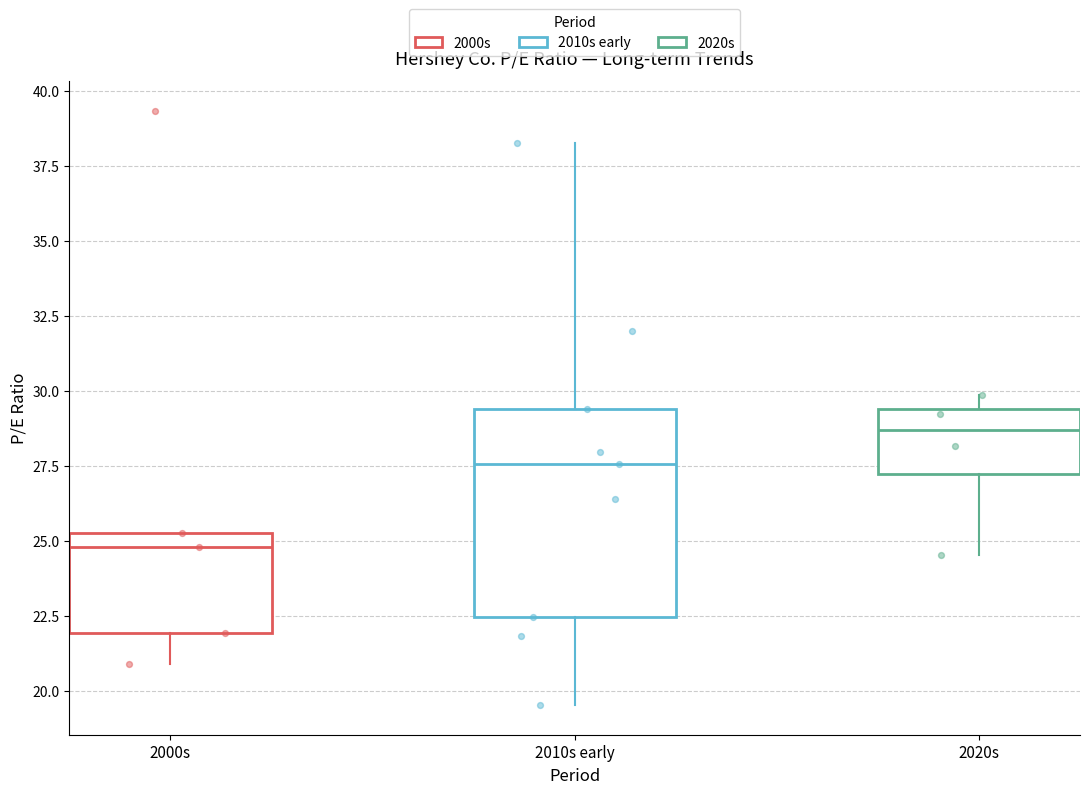

Reading left to right, transcribe this box plot: for each box, give where its median line is, the range the box spans, and where its two whiskers end, as read against the y-axis. The values are not printed on the chart, so give them approximately, as read against the axis.

2000s: median 25.0, box 22.0 to 25.5, whiskers 21.0 to 25.5
2010s early: median 27.5, box 22.5 to 29.5, whiskers 19.5 to 38.5
2020s: median 28.5, box 27.0 to 29.5, whiskers 24.5 to 30.0